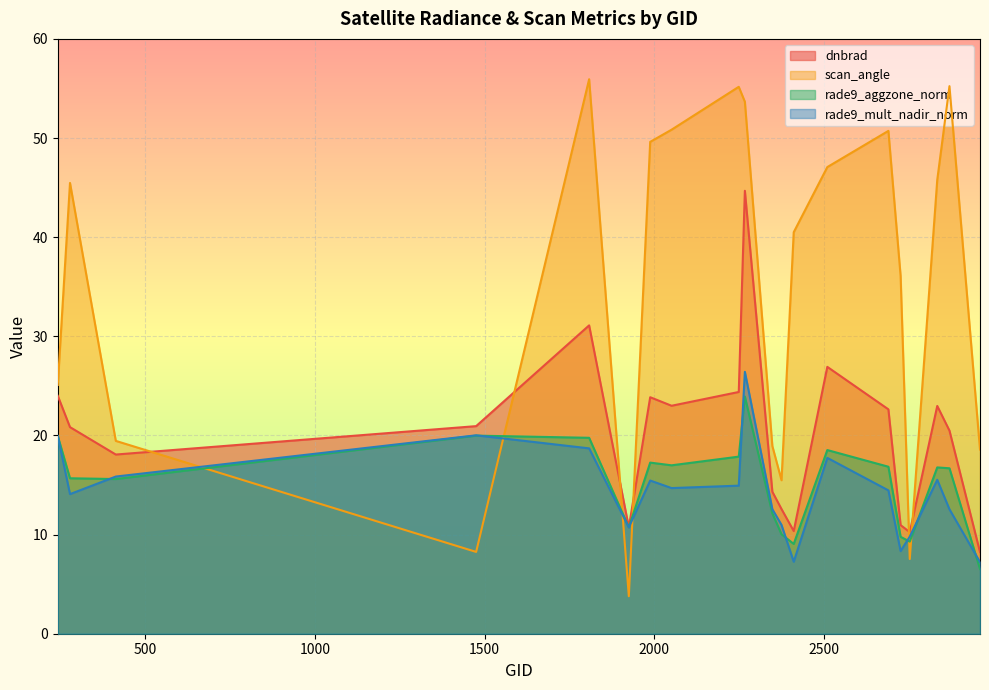

How many lines are shown in the chart?

4